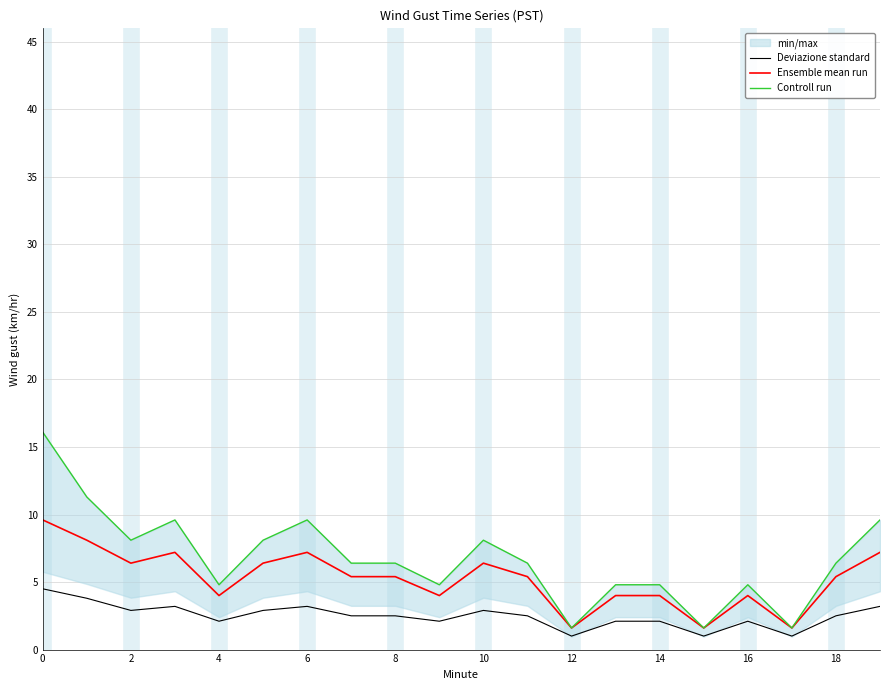

Is it true that Deviazione standard equals 1.0 at 15?

True